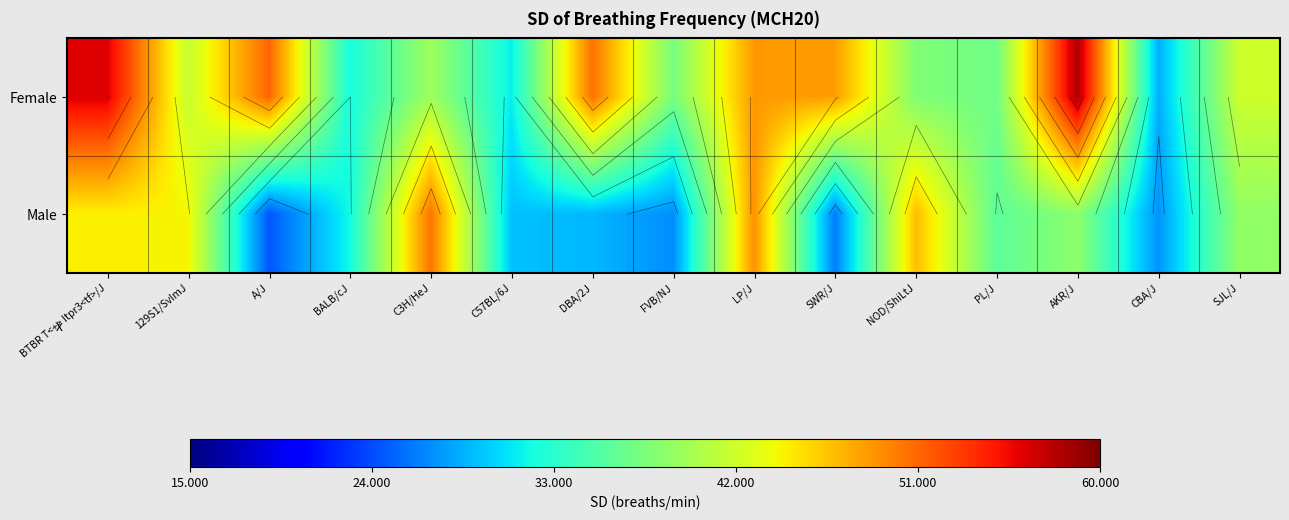

At how many categories does at least one series exceed 52?

2